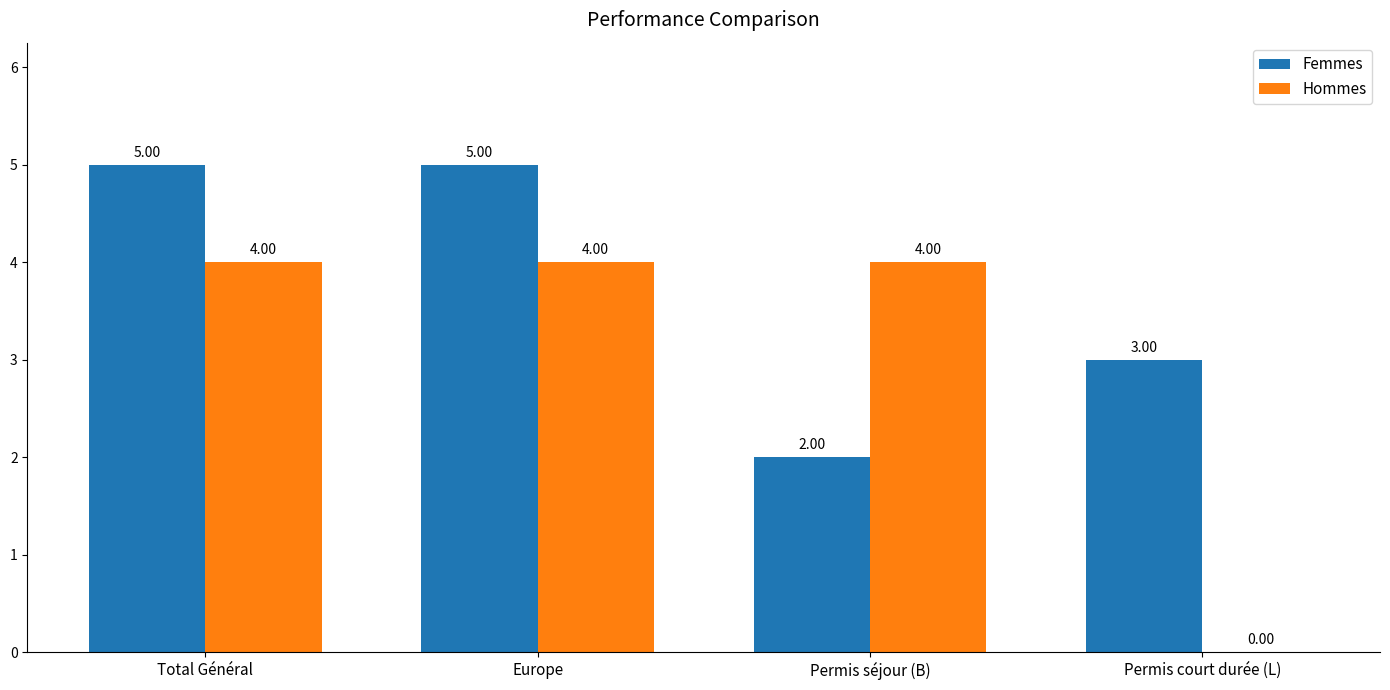

Is the value of Hommes at Permis court durée (L) greater than the value of Femmes at Permis court durée (L)?

No